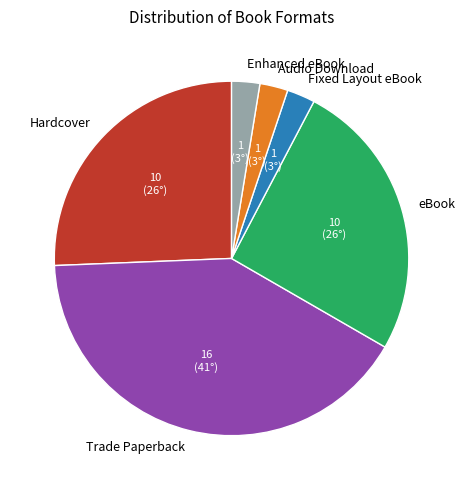

Is the sum of Fixed Layout eBook and Hardcover greater than half?

No